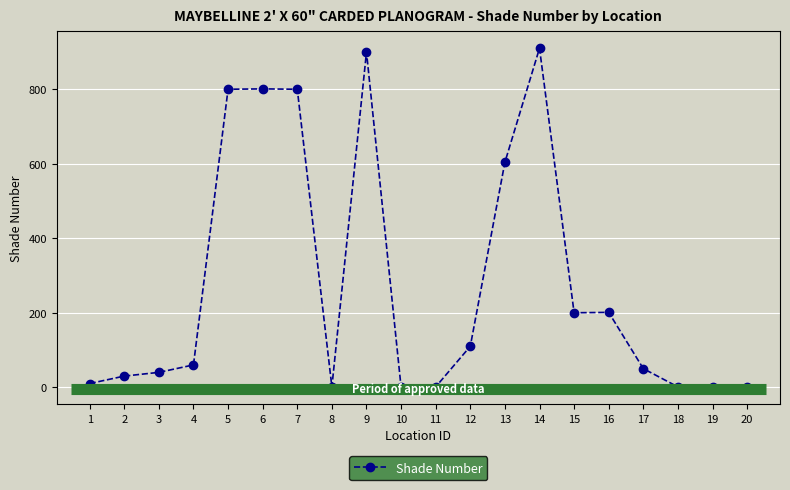

Reading left to right, extract all data points from this chart.

10	30	40	60	800	801	800	1	900	0	1	110	604	910	200	201	50	1	0	1